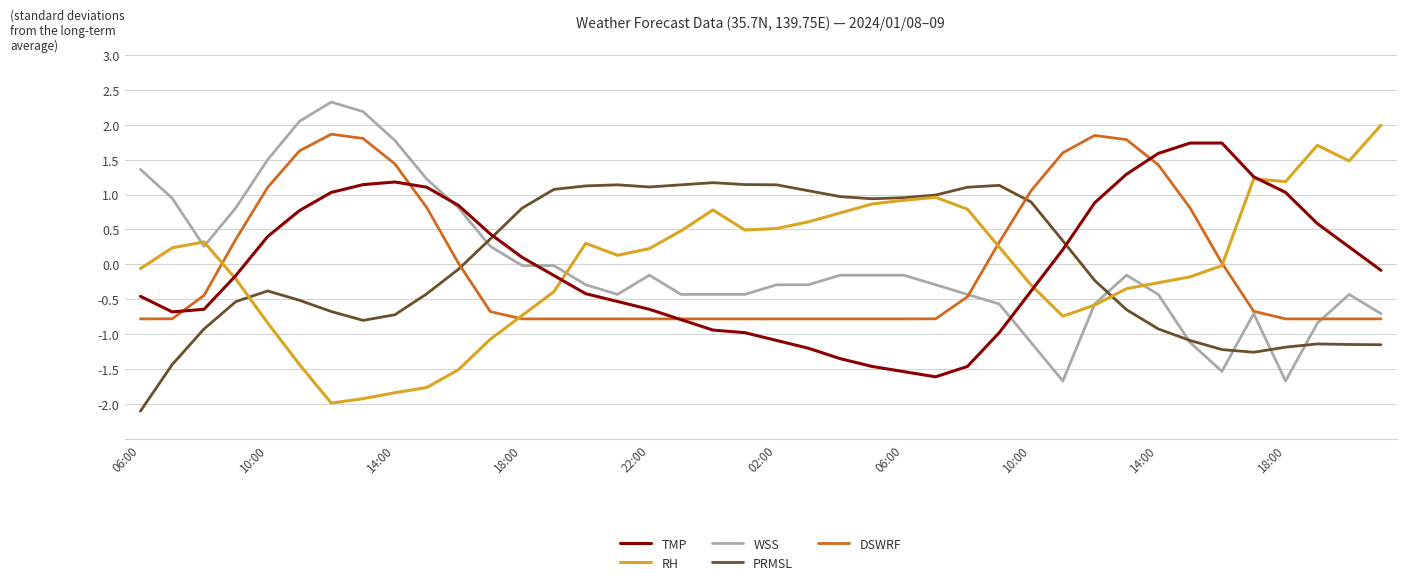

Which series ends up on top after the final intersection of DSWRF and PRMSL?

DSWRF